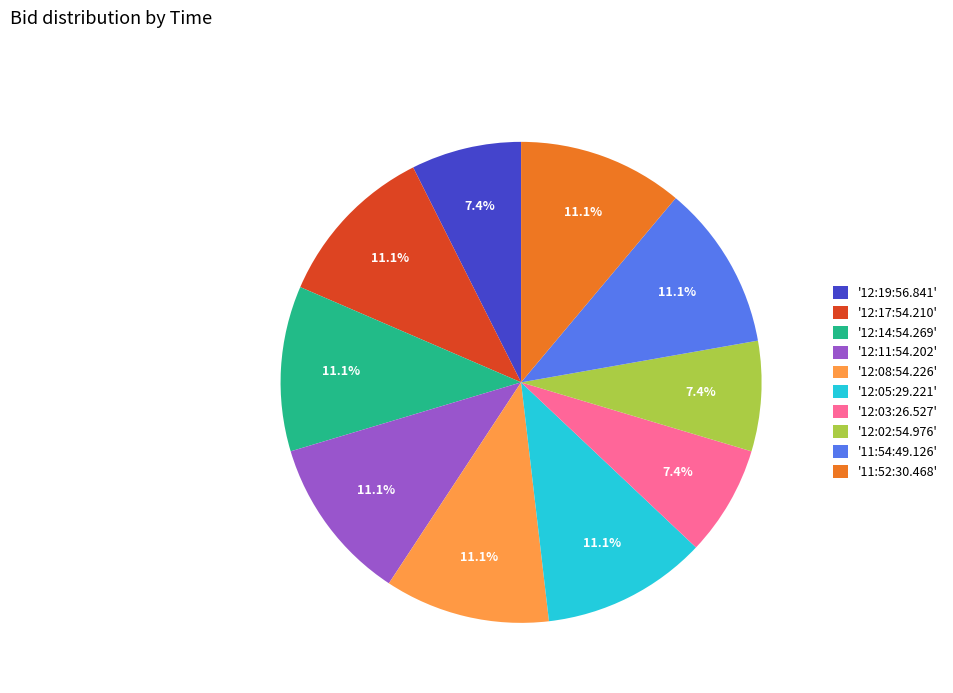

Do '12:17:54.210' and '12:19:56.841' together represent more than half of the pie?

No